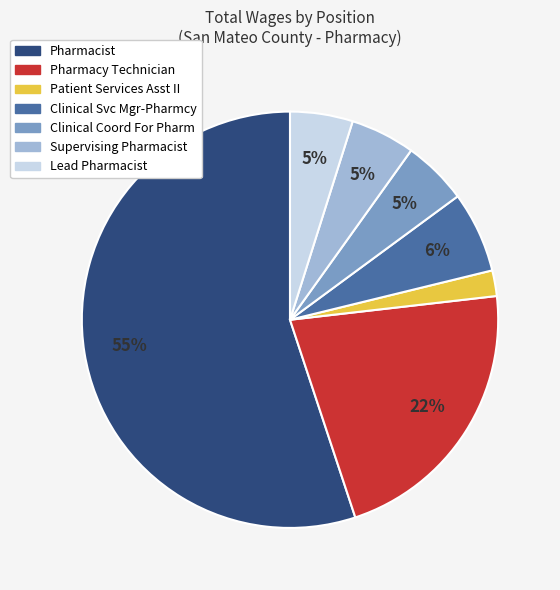

Is there a majority slice in this chart?

Yes